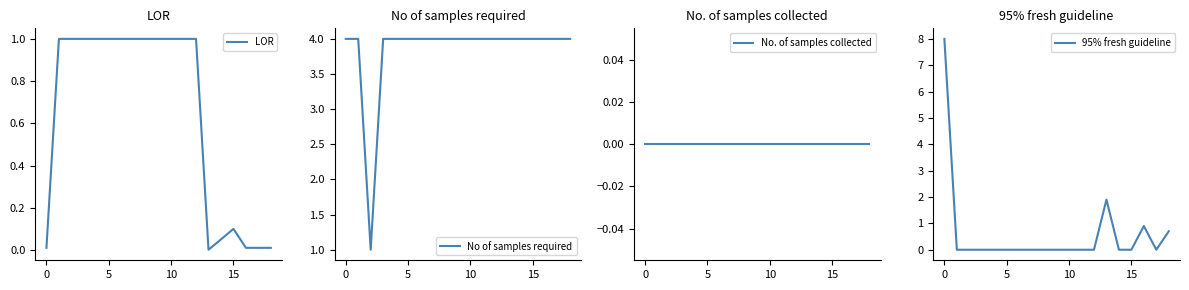

What are all the series names shown in the legend?

LOR, No of samples required, No. of samples collected, 95% fresh guideline